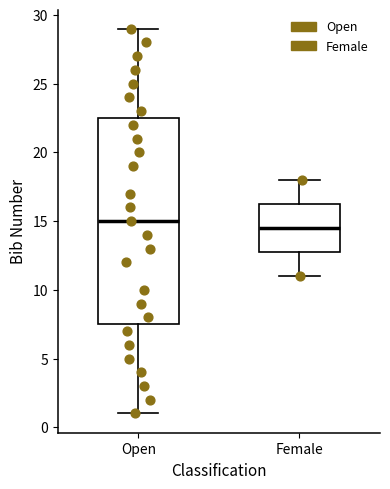

Which box's median line is the lowest?

Female